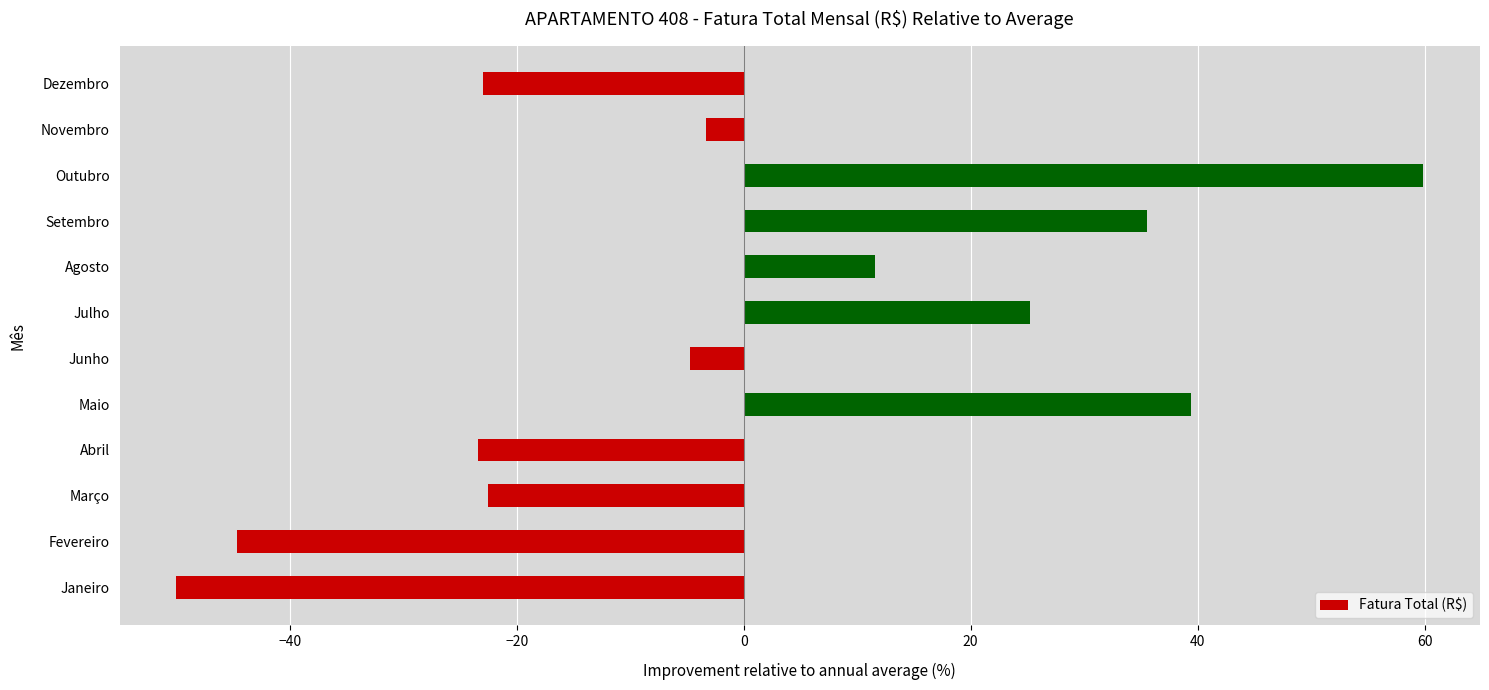

The chart shows a value of -23.4 at Abril. True or false?

True